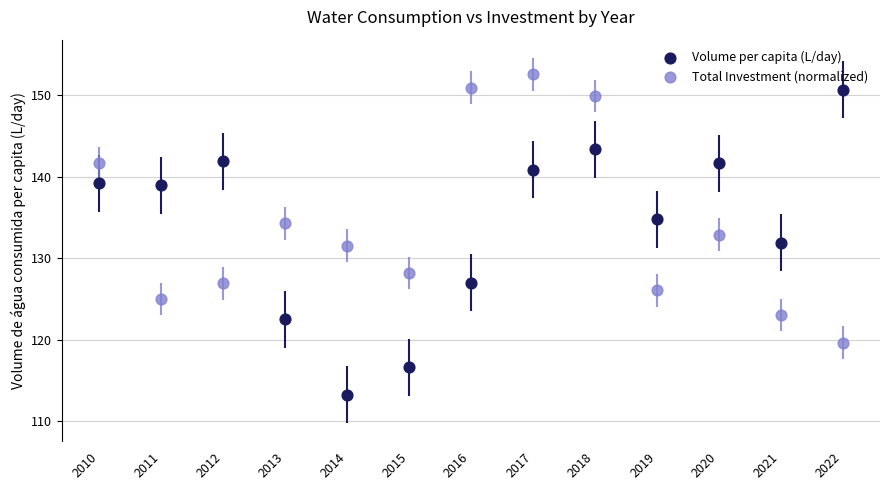

Which series has the widest spread of Y values?

Volume per capita (L/day)